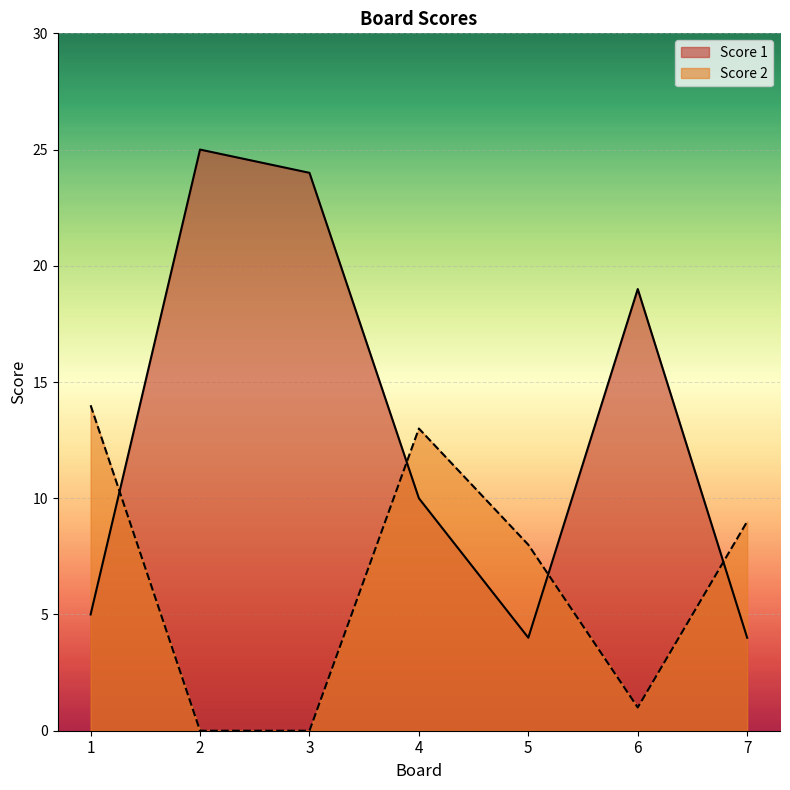

Reading left to right, extract all data points from this chart.

Score 1: 5	25	24	10	4	19	4
Score 2: 14	0	0	13	8	1	9